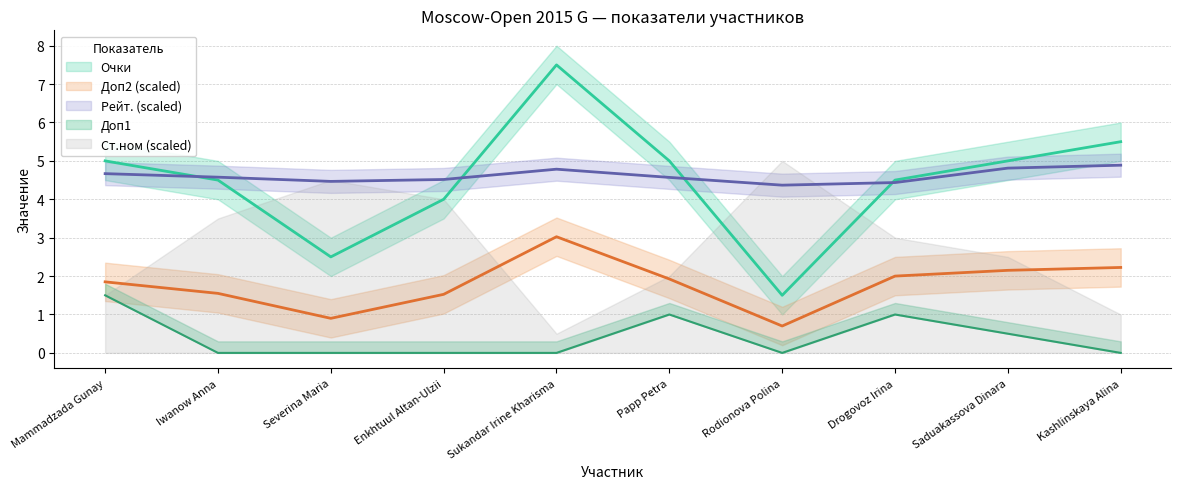

What position from the right is Papp Petra?

5